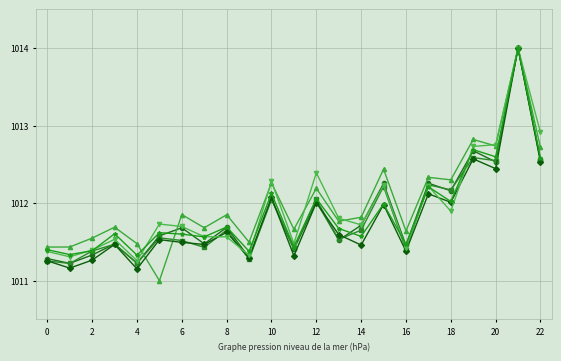

What is the smallest value displayed?

1011.0